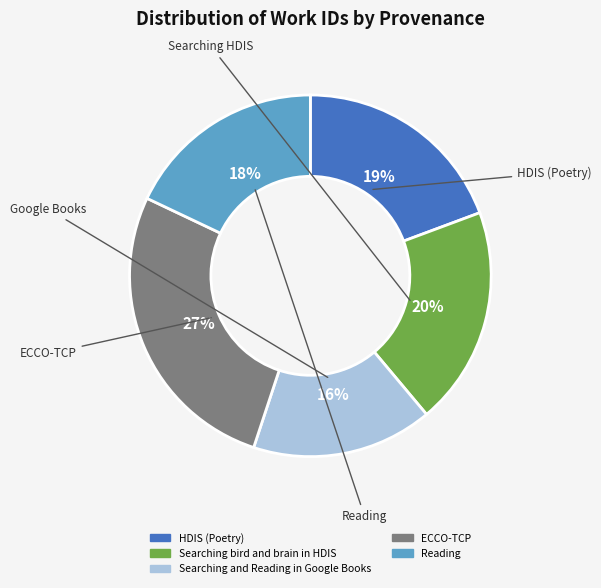

Count the number of slices in the pie.

5